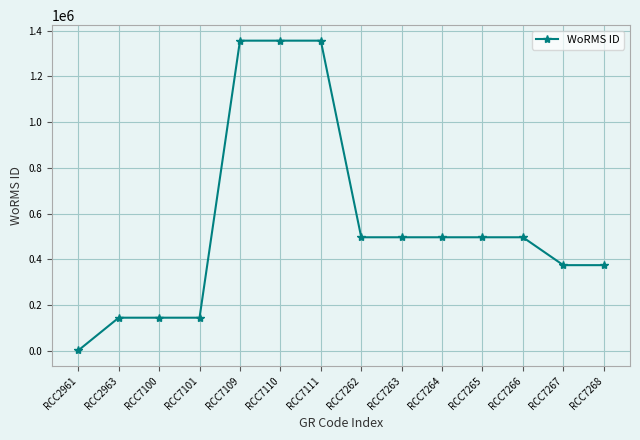

Between RCC7109 and RCC7267, which is larger?

RCC7109